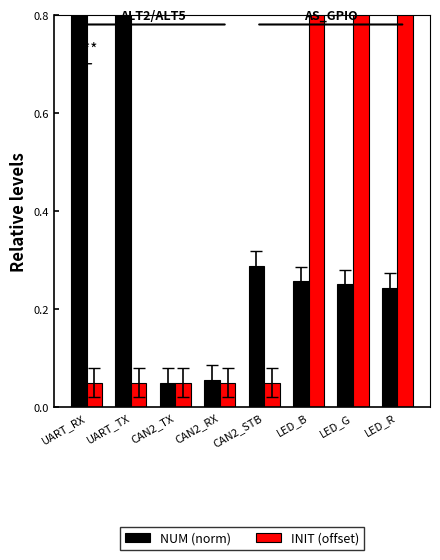

The INIT (offset) series shows 0.5 at LED_R. True or false?

False